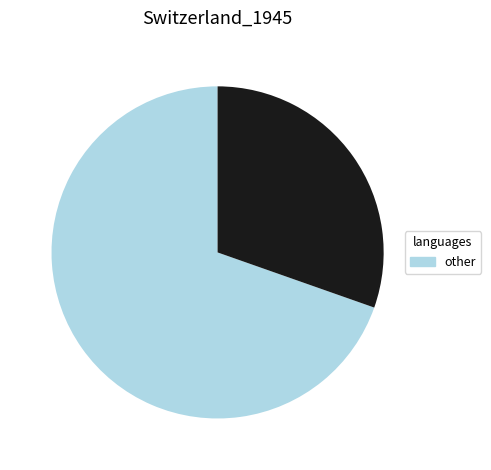

Is there any slice that represents more than half of the pie?

Yes